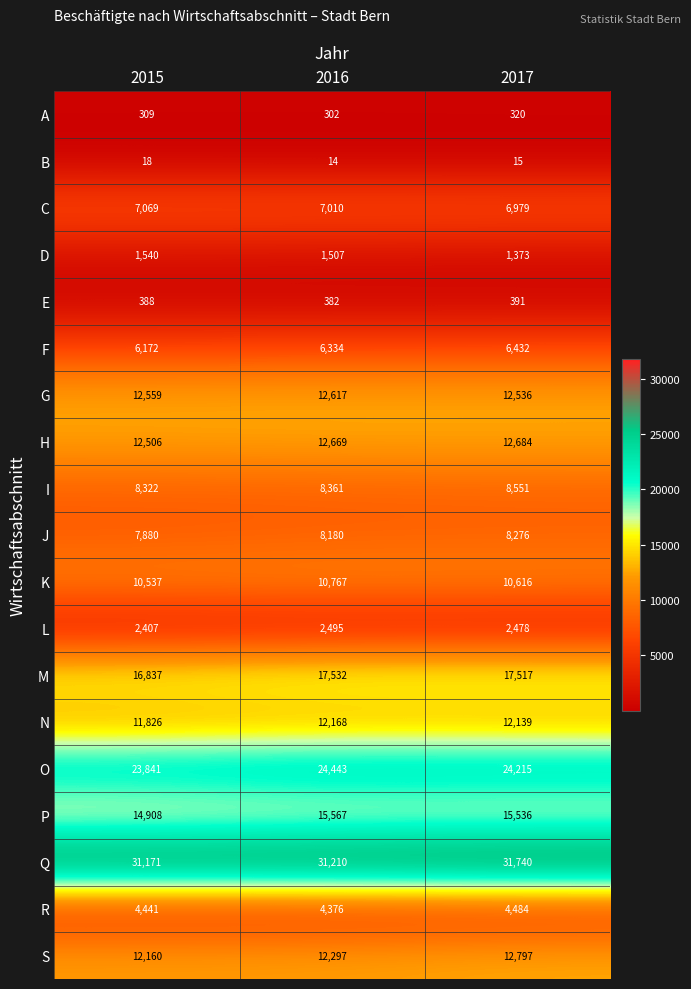

What is the highest value of the R series?

4484